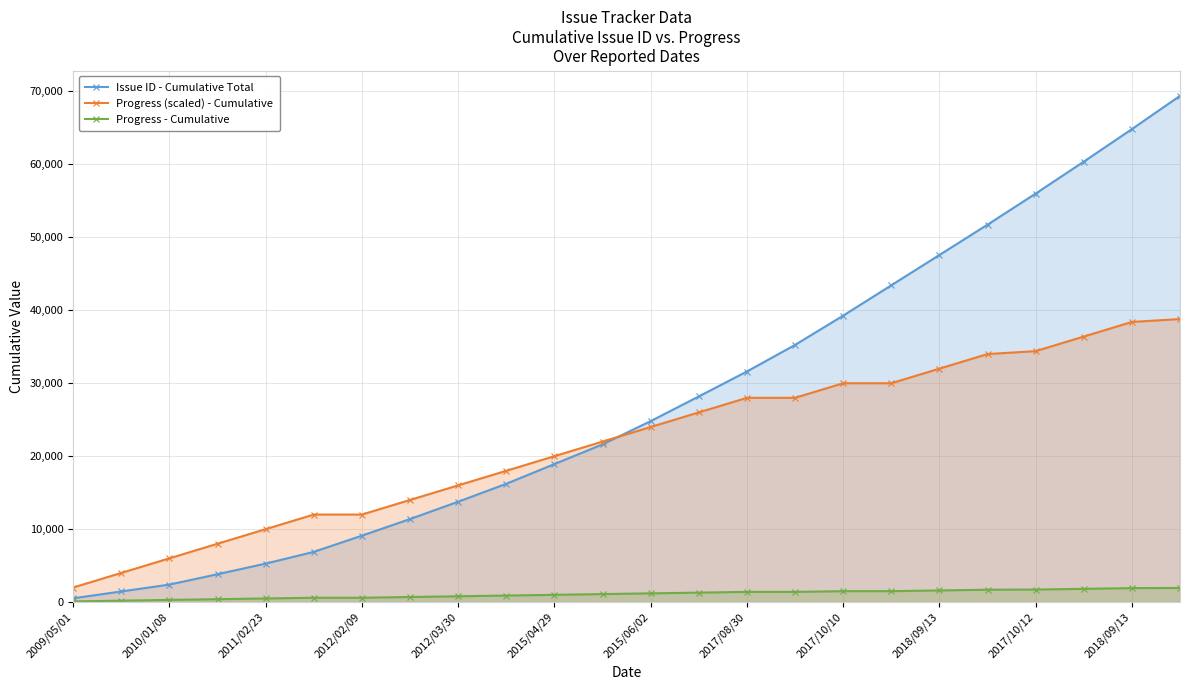

What are all the series names shown in the legend?

Issue ID - Cumulative Total, Progress (scaled) - Cumulative, Progress - Cumulative